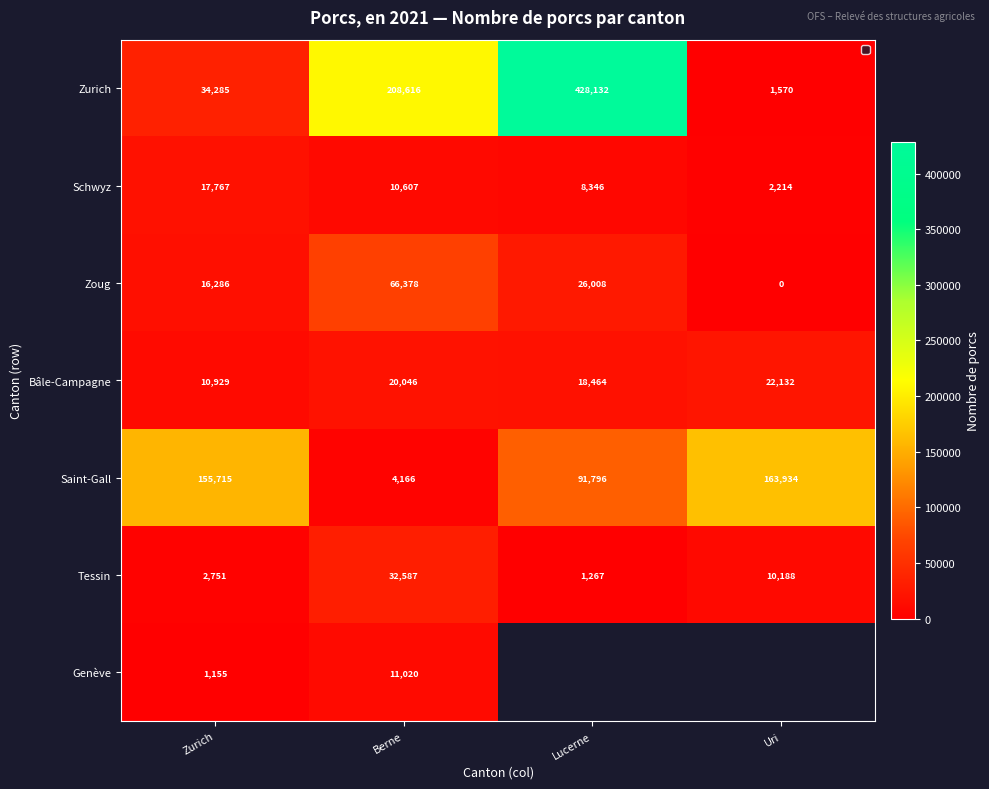

Is the value of Bâle-Campagne at Lucerne greater than the value of Zurich at Berne?

No